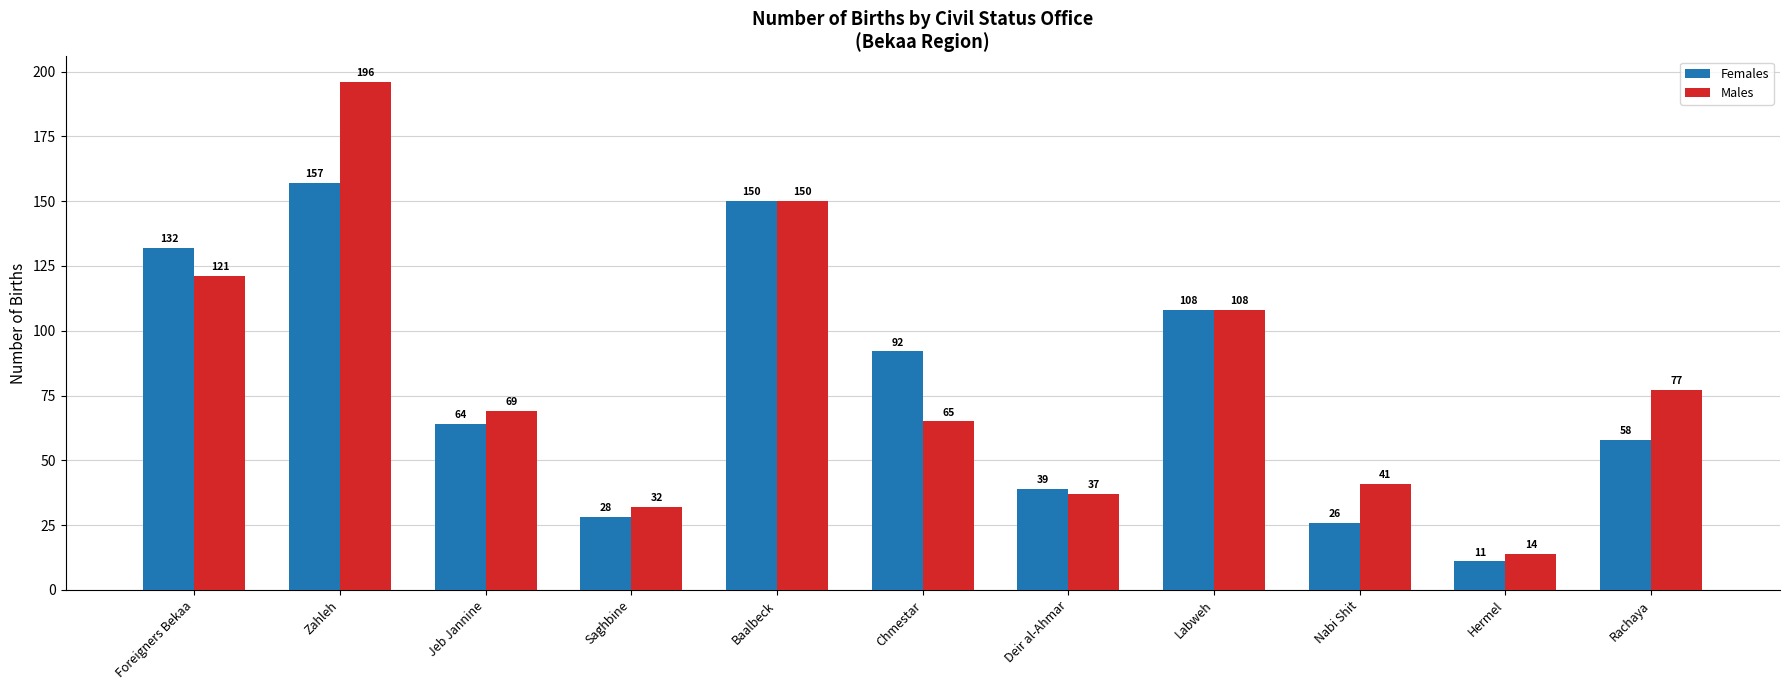

Where is Males nearest to the value 105?

Labweh